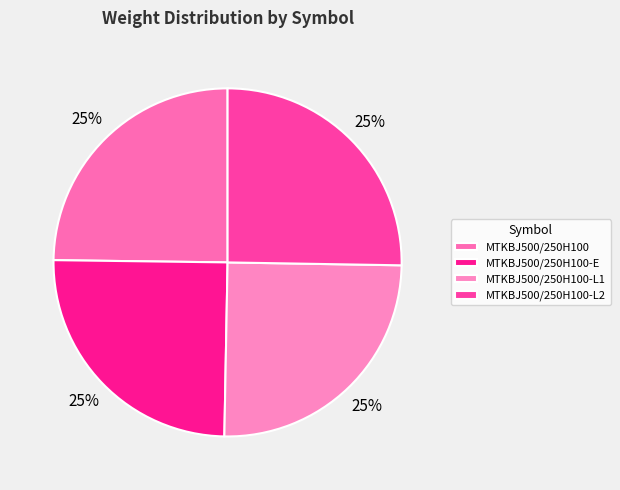

True or false: MTKBJ500/250H100-E accounts for 25% of the total.

True